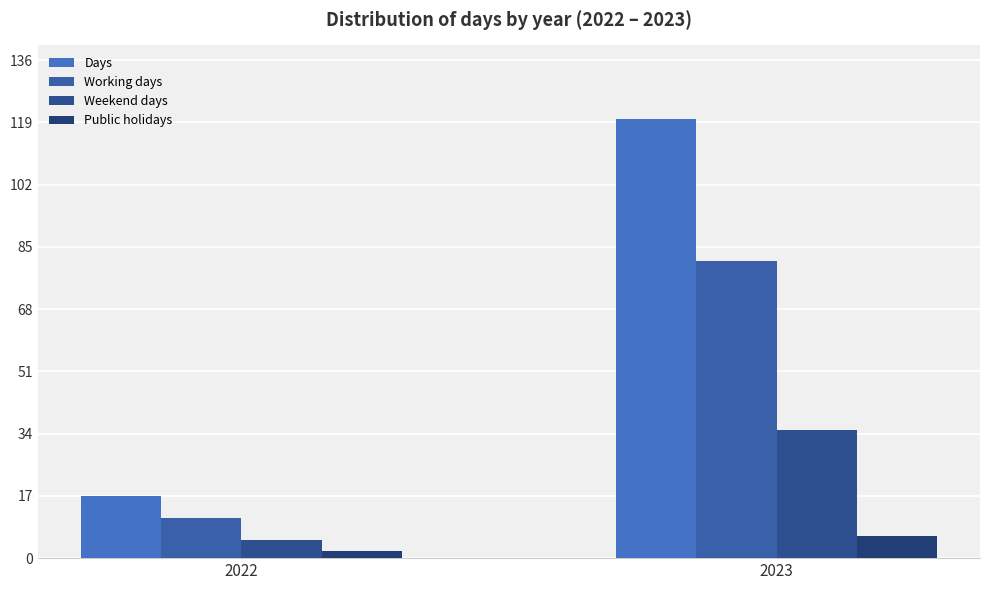

What is the value of the Public holidays bar at the 1st from the left?

2